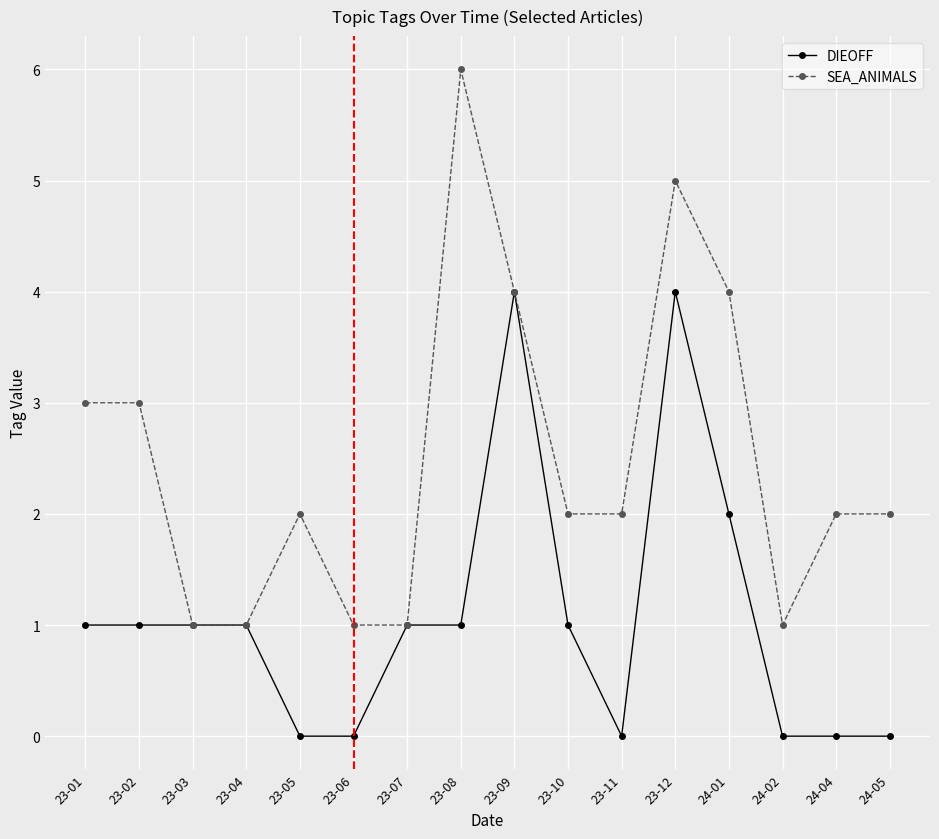

What is the difference between the maximum and second lowest values in the DIEOFF series?

4